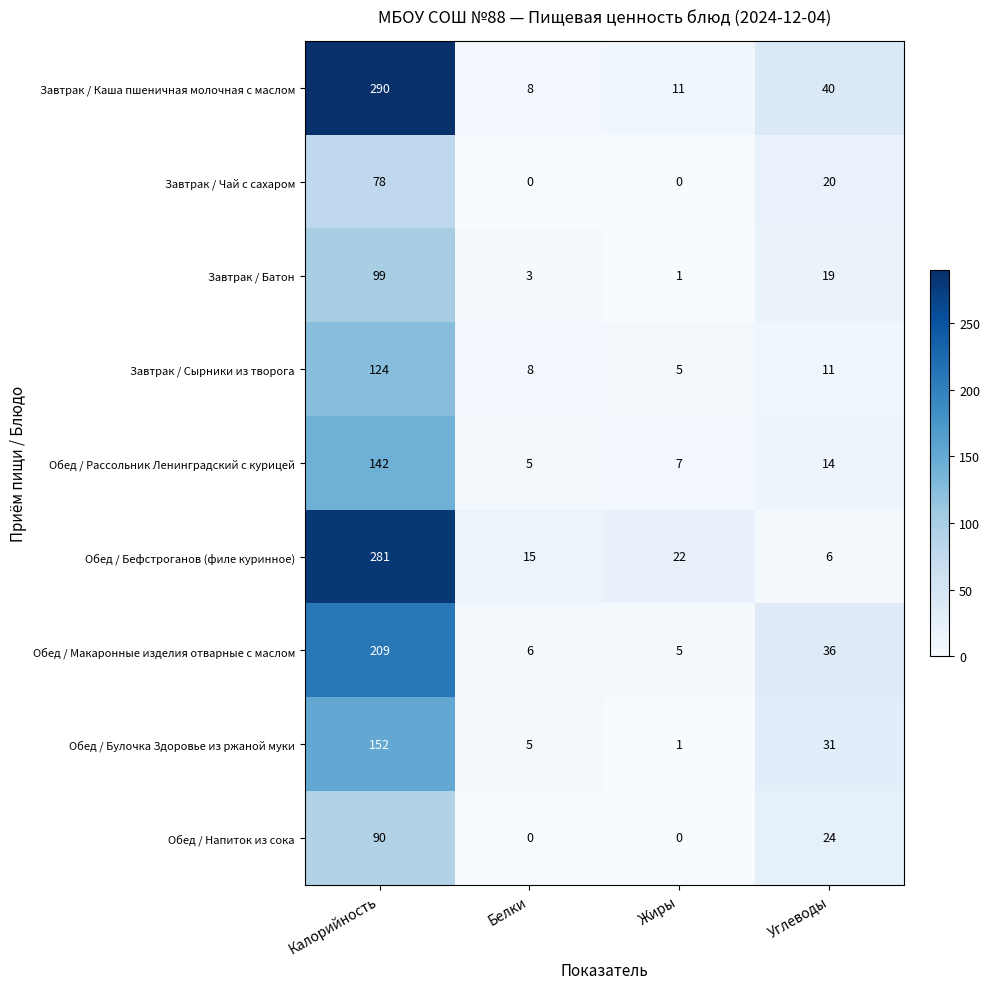

At how many categories does at least one series exceed 256?

1